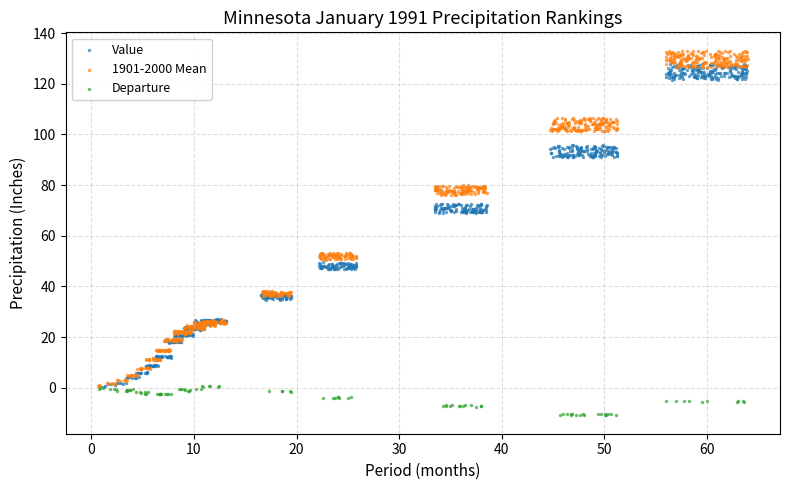

Which series contains the lowest Y value?

Departure